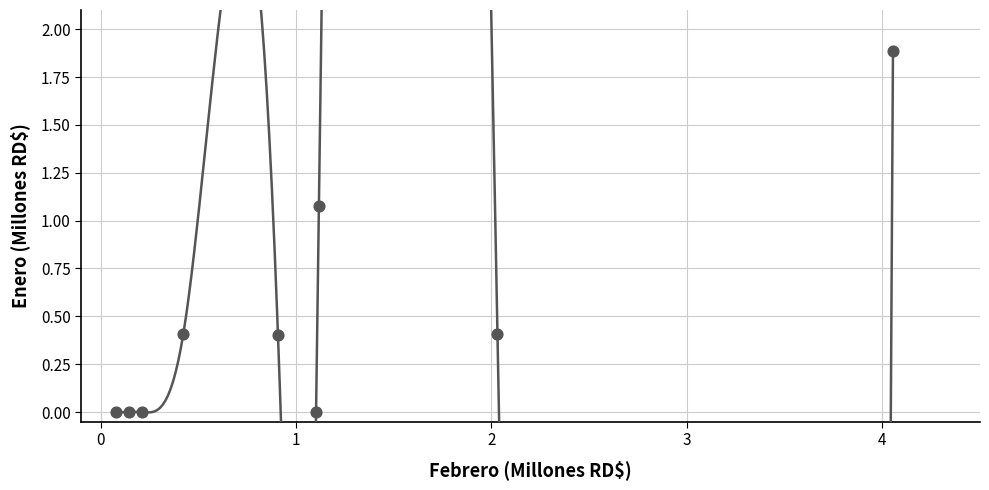

What is the range of X values (max minus min)?

4.0